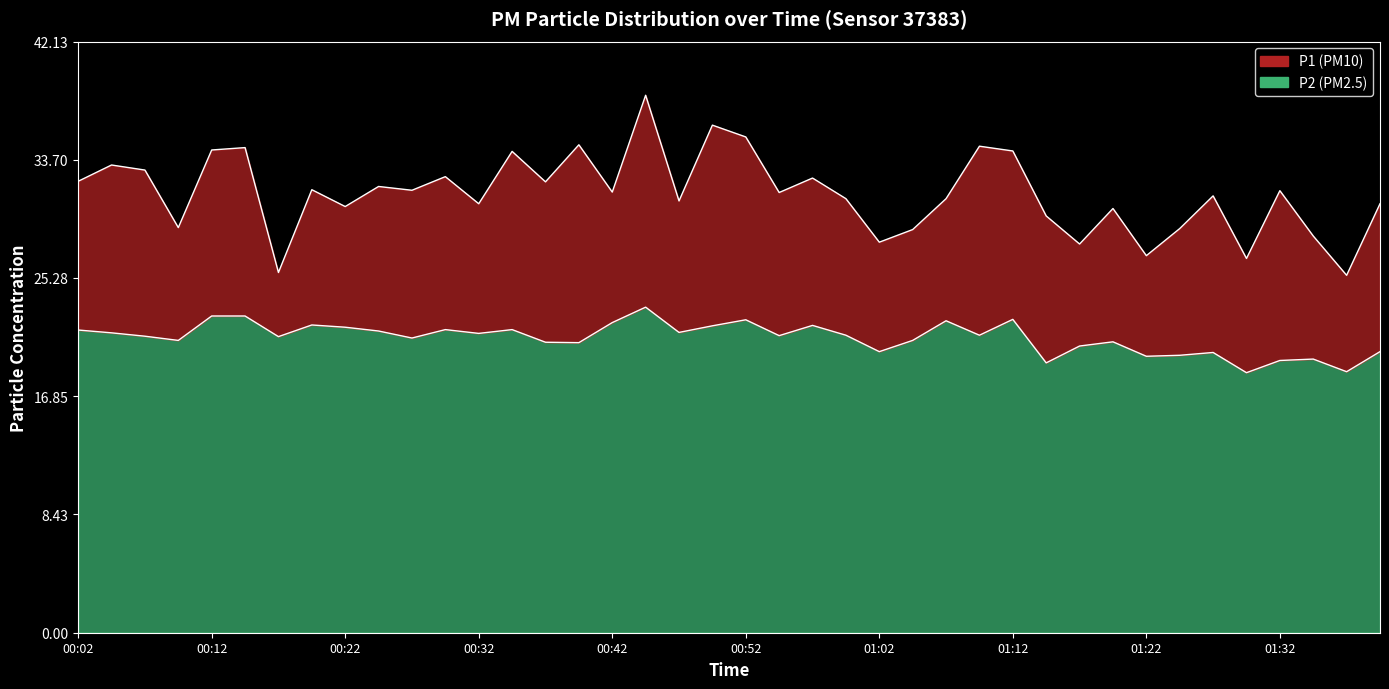

True or false: P1 has a value of 36.2 at 00:50.

True